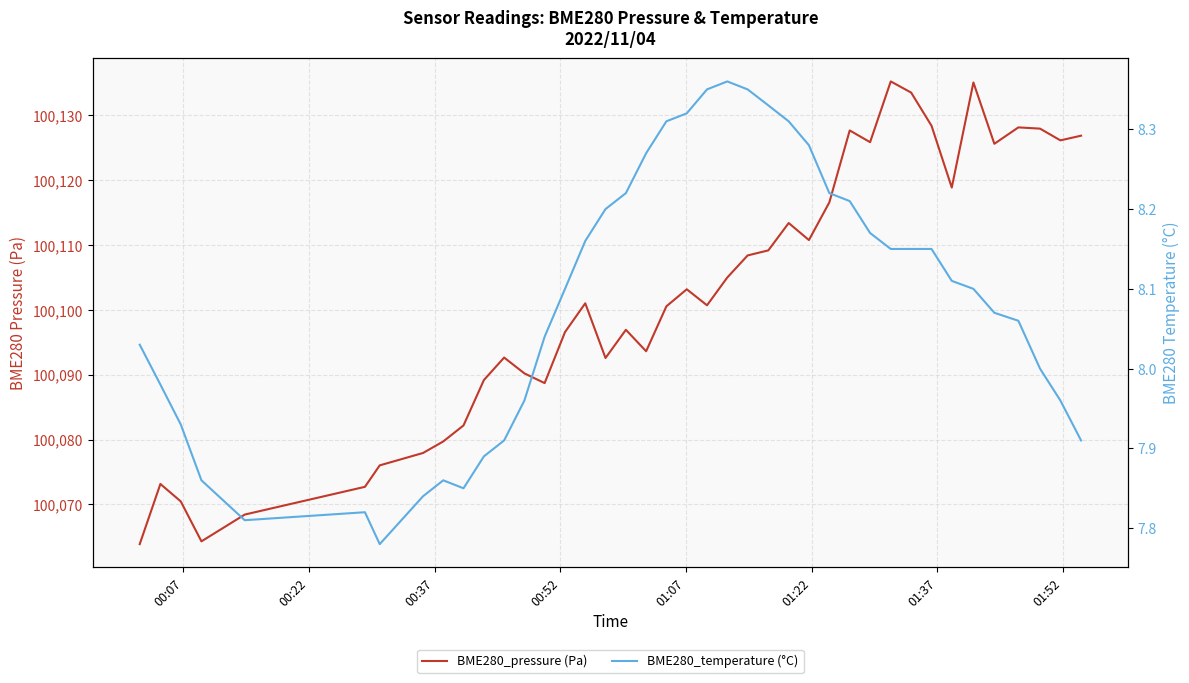

At how many categories does at least one series exceed 75622?

40